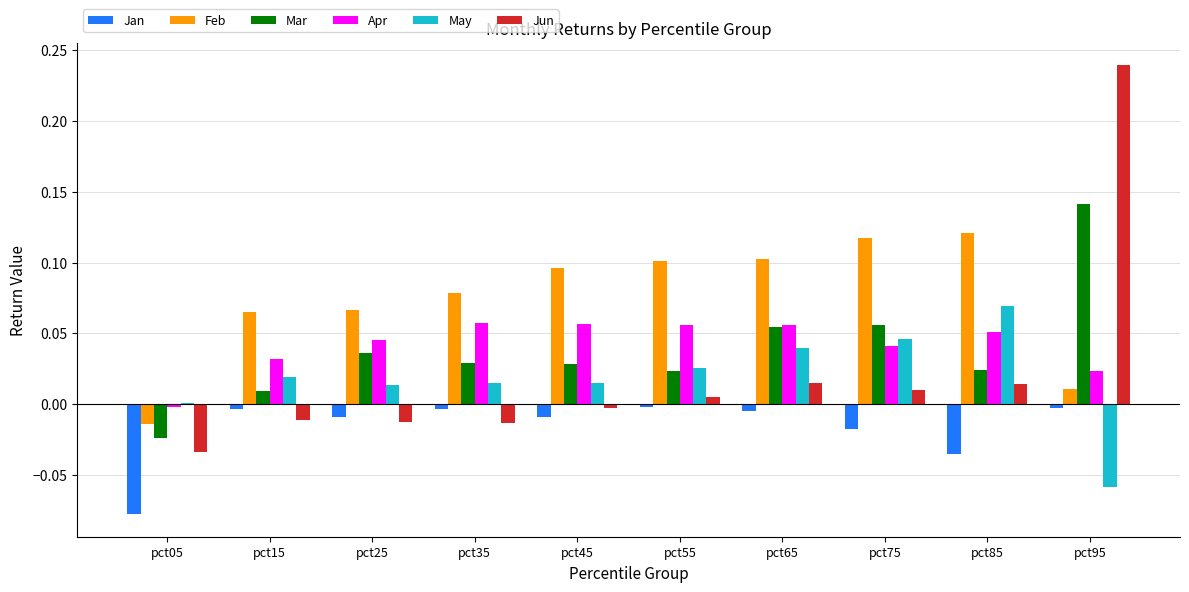

Which series changed the most between pct15 and pct95?

Jun